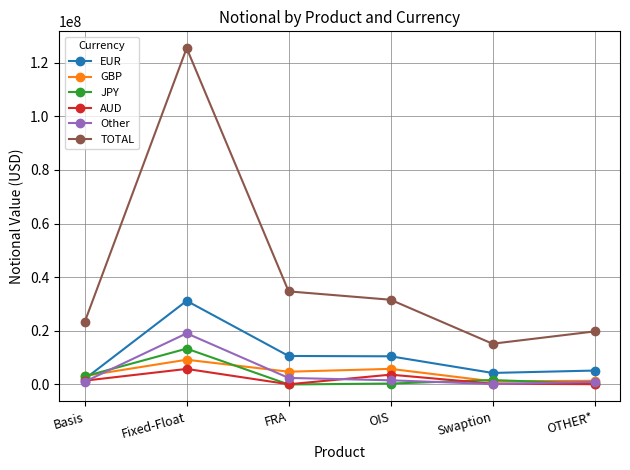

True or false: TOTAL and JPY intersect in this chart.

False